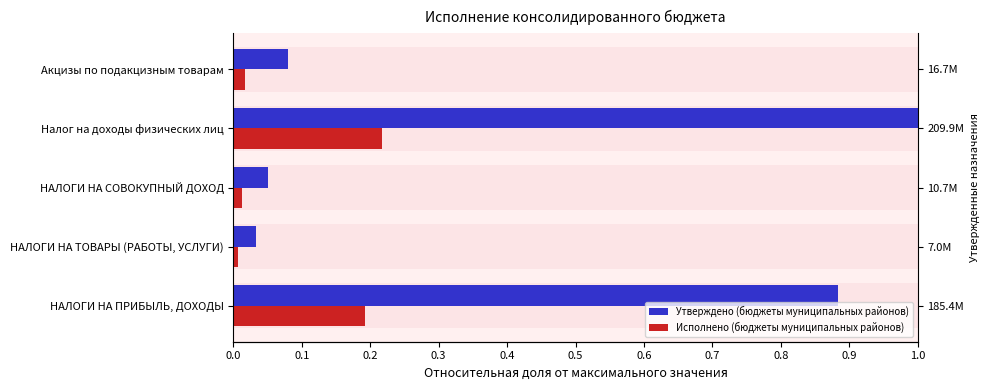

Reading left to right, what are all the values shown in this chart?

Утверждено (бюджеты муниципальных районов): 0.9	0.0	0.1	1.0	0.1
Исполнено (бюджеты муниципальных районов): 0.2	0.0	0.0	0.2	0.0